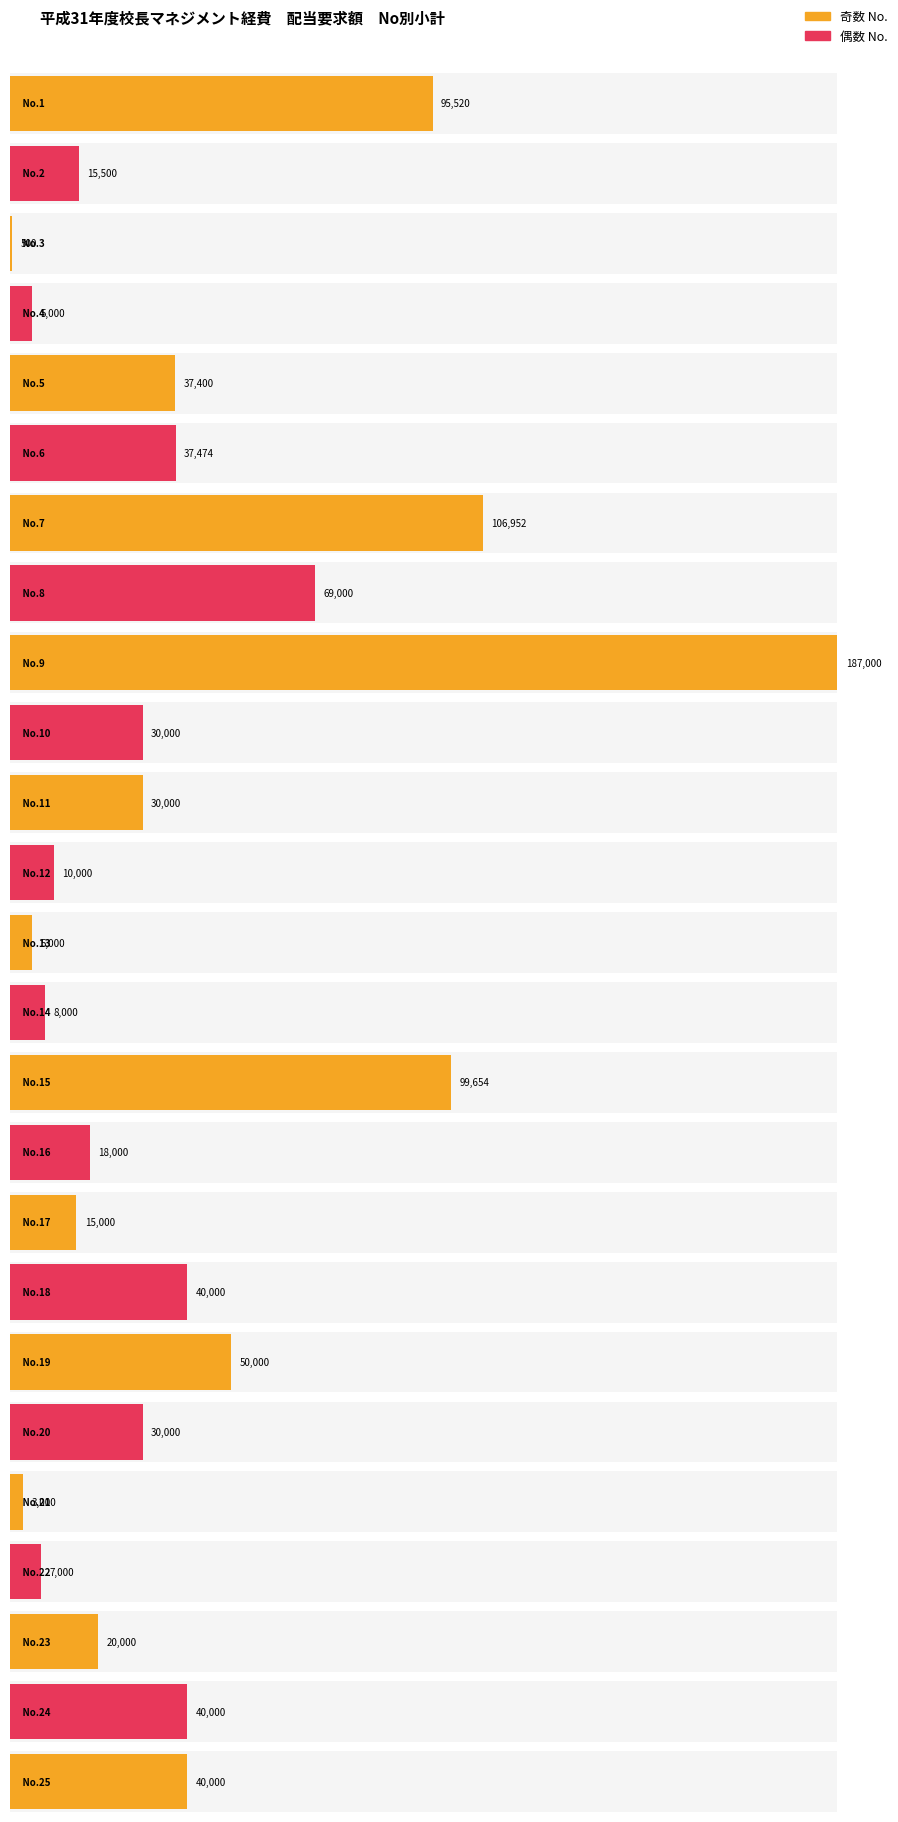

The chart shows a value of 670 at 3. True or false?

False